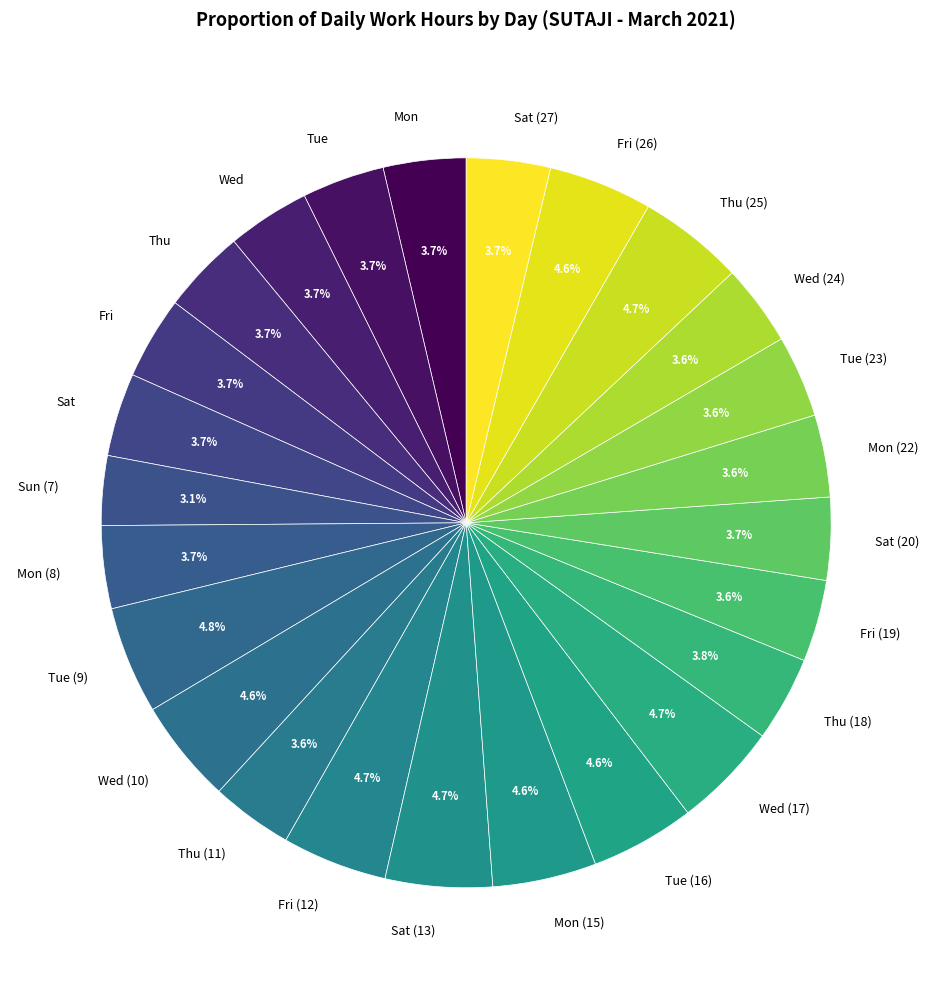

Does Sat (13) represent more than half of the total?

No